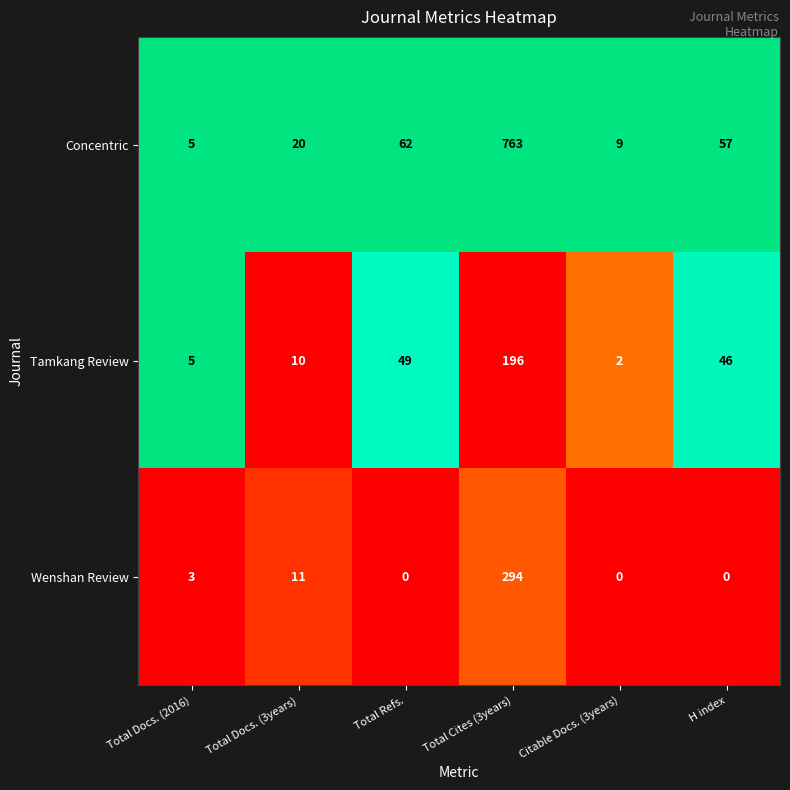

Is it true that Concentric equals 36 at Total Docs. (3years)?

False